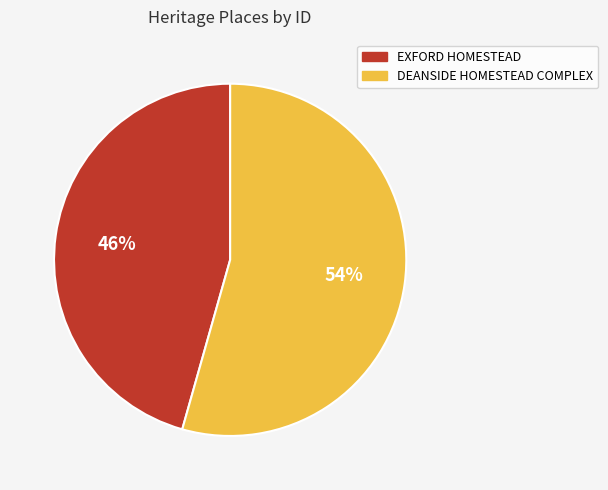

Does DEANSIDE HOMESTEAD COMPLEX account for over 50% of the chart?

Yes